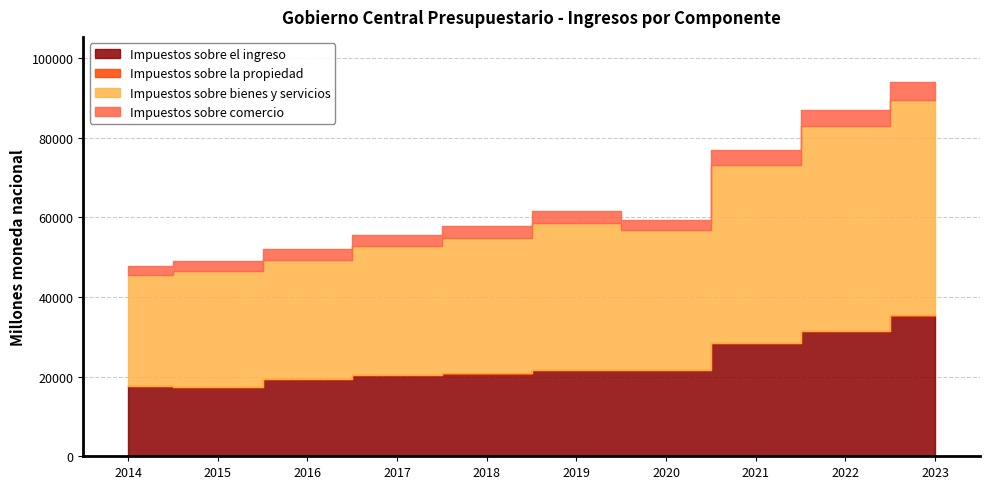

Where is Impuestos sobre el ingreso nearest to the value 26347?

2021